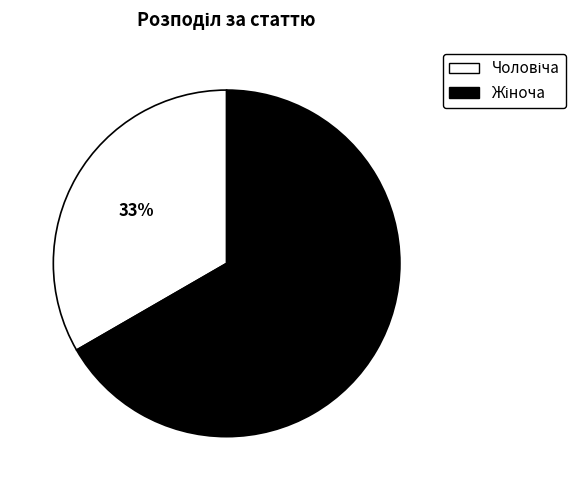

Does any single category account for the majority?

Yes